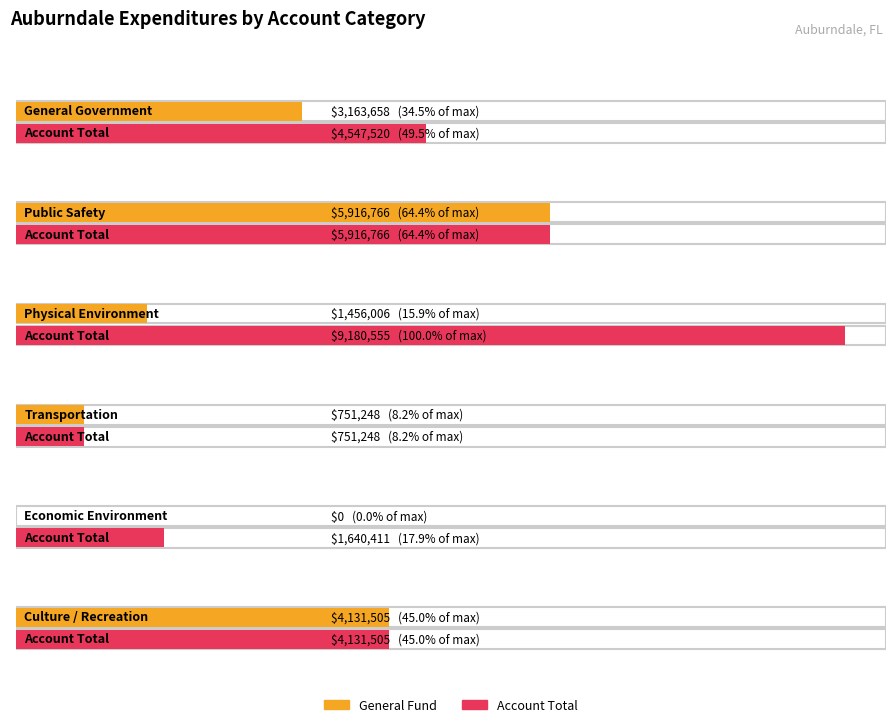

How many groups of bars are there?

6